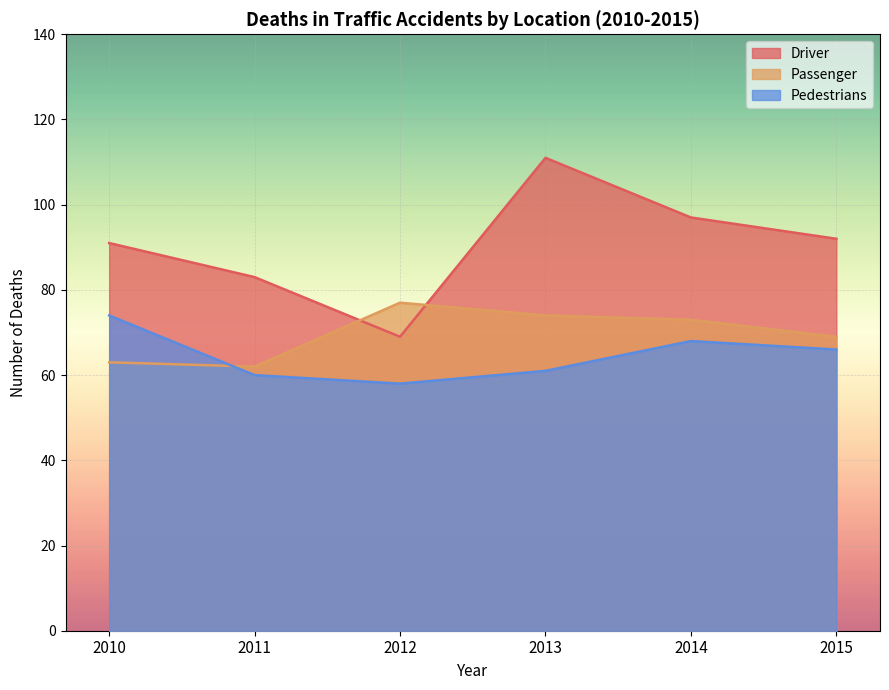

How many lines are shown in the chart?

3